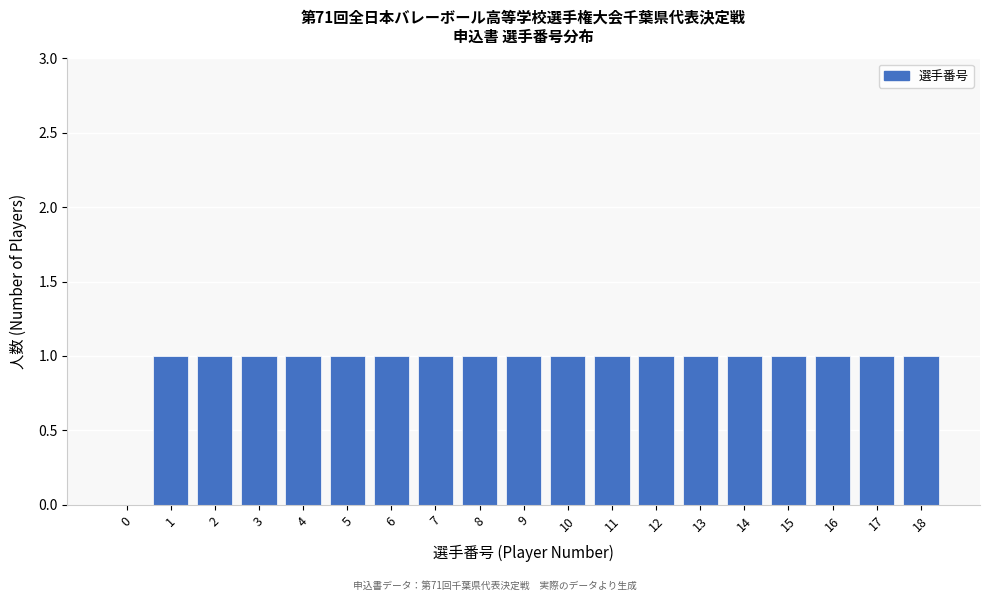

Reading right to left, transcribe all the data shown in this chart.

18=1	17=1	16=1	15=1	14=1	13=1	12=1	11=1	10=1	9=1	8=1	7=1	6=1	5=1	4=1	3=1	2=1	1=1	0=0